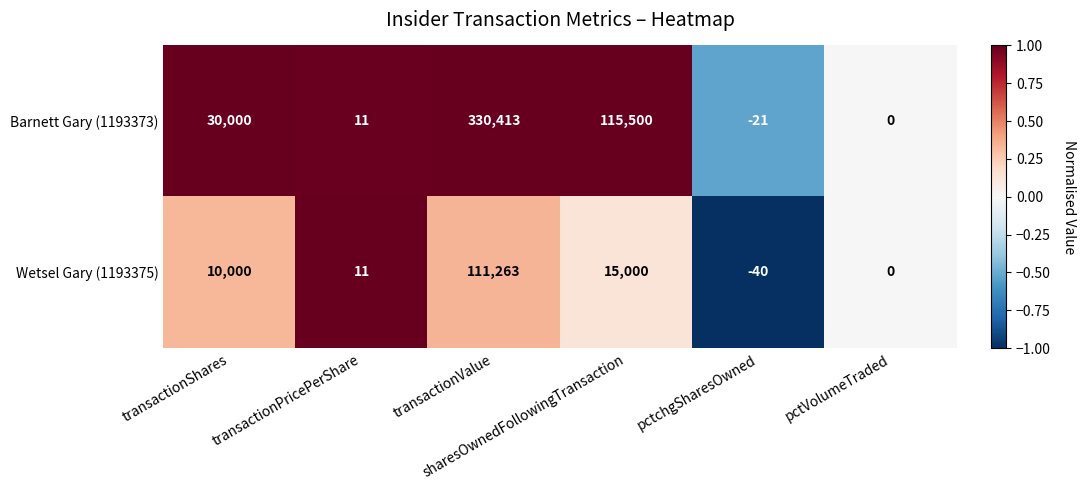

Which series has the largest total across all categories?

Barnett Gary (1193373)